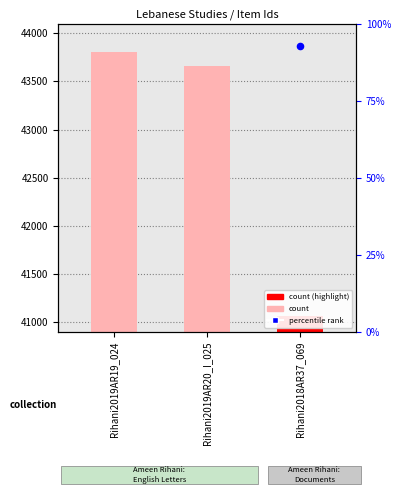

What is the change in value from Rihani2019AR19_024 to Rihani2018AR37_069?

-2734